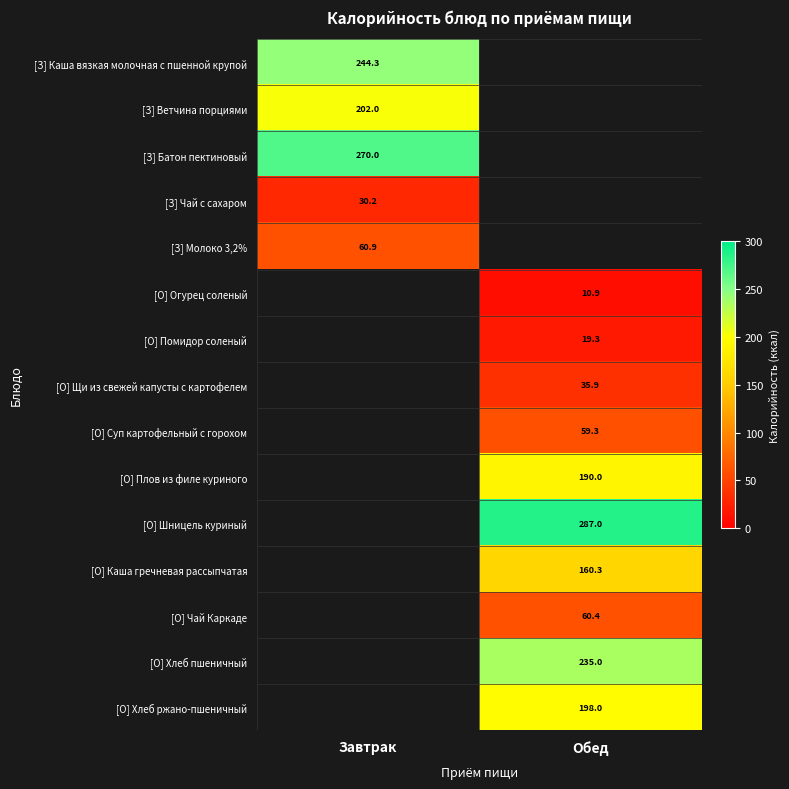

Is it true that [О] Плов из филе куриного equals 190.0 at Обед?

True